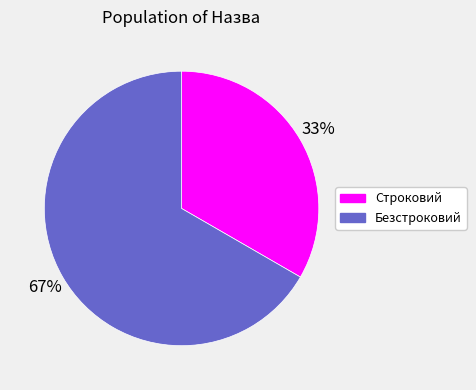

Approximately how many times larger is the value at Безстроковий compared to Строковий?

2.0